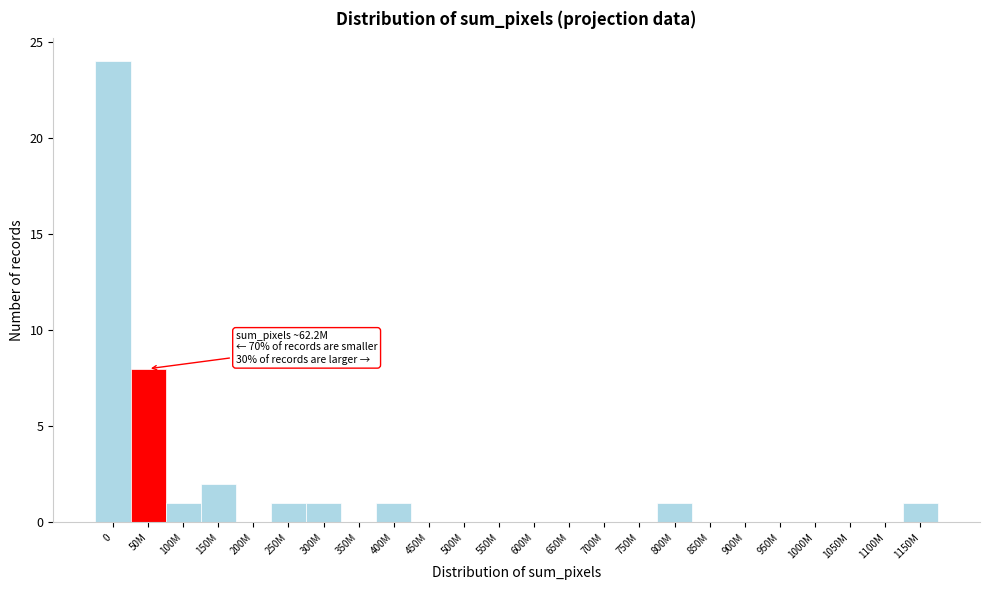

Reading left to right, list all the values displayed in this chart.

0=24	50M=8	100M=1	150M=2	200M=0	250M=1	300M=1	350M=0	400M=1	450M=0	500M=0	550M=0	600M=0	650M=0	700M=0	750M=0	800M=1	850M=0	900M=0	950M=0	1000M=0	1050M=0	1100M=0	1150M=1